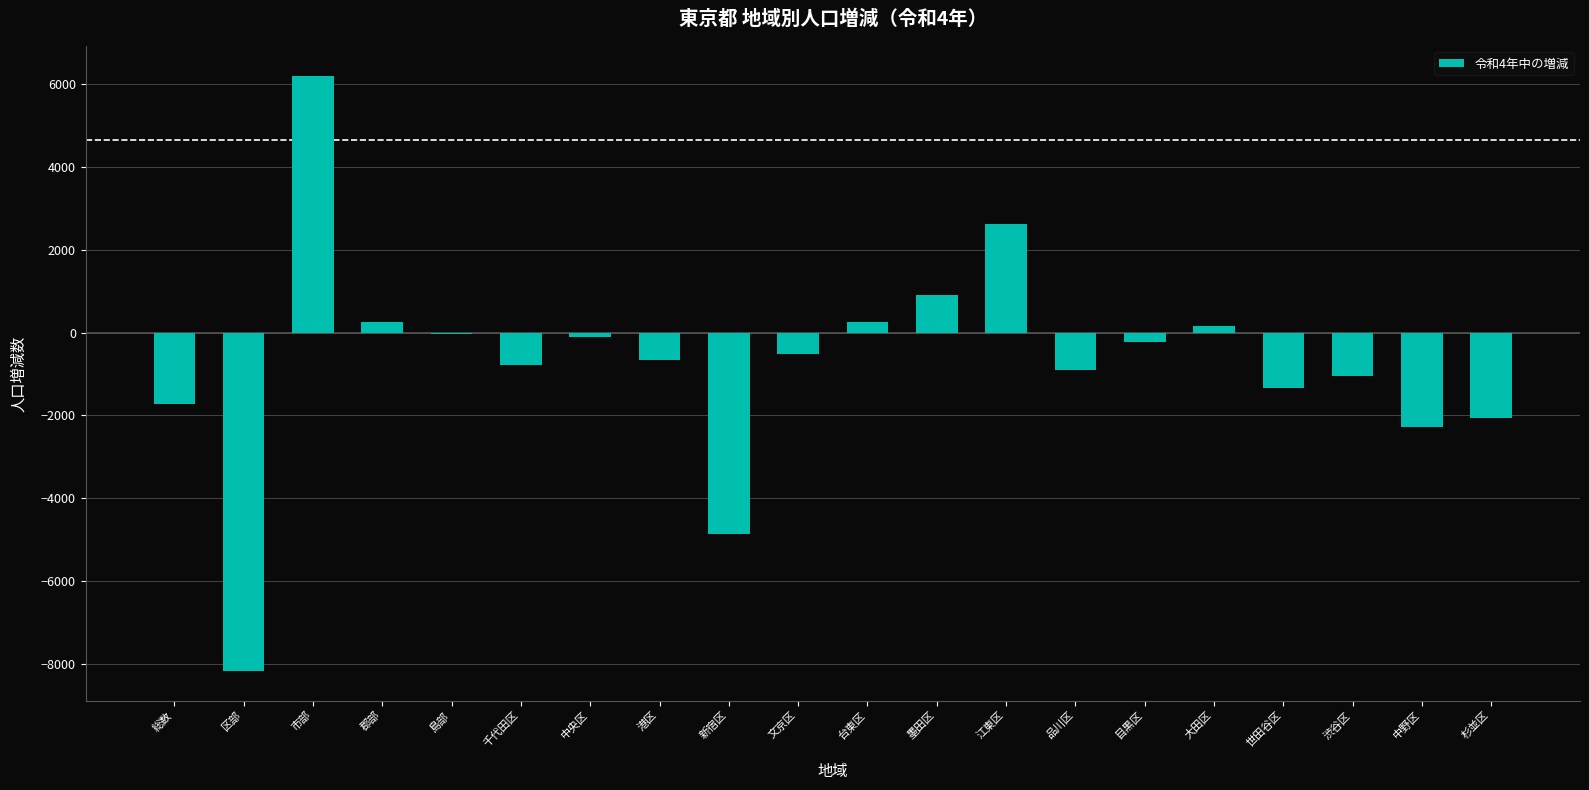

Which category has the highest value across all series?

市部